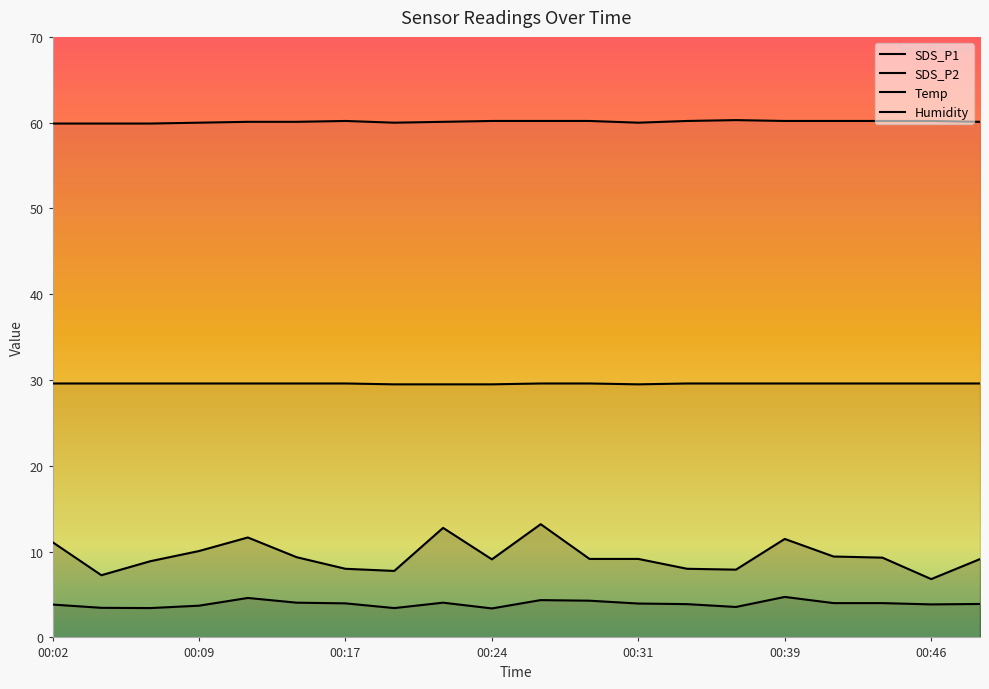

What is the sum of the Humidity values at 00:46 and 00:29?

120.4